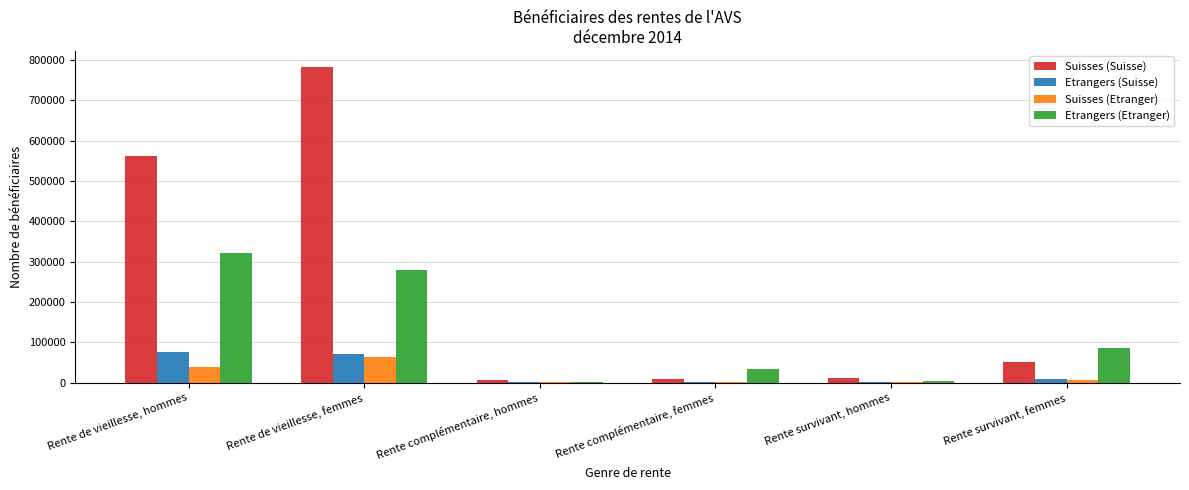

Between Rente de vieillesse, femmes and Rente complémentaire, femmes, which series saw the biggest shift?

Suisses (Suisse)